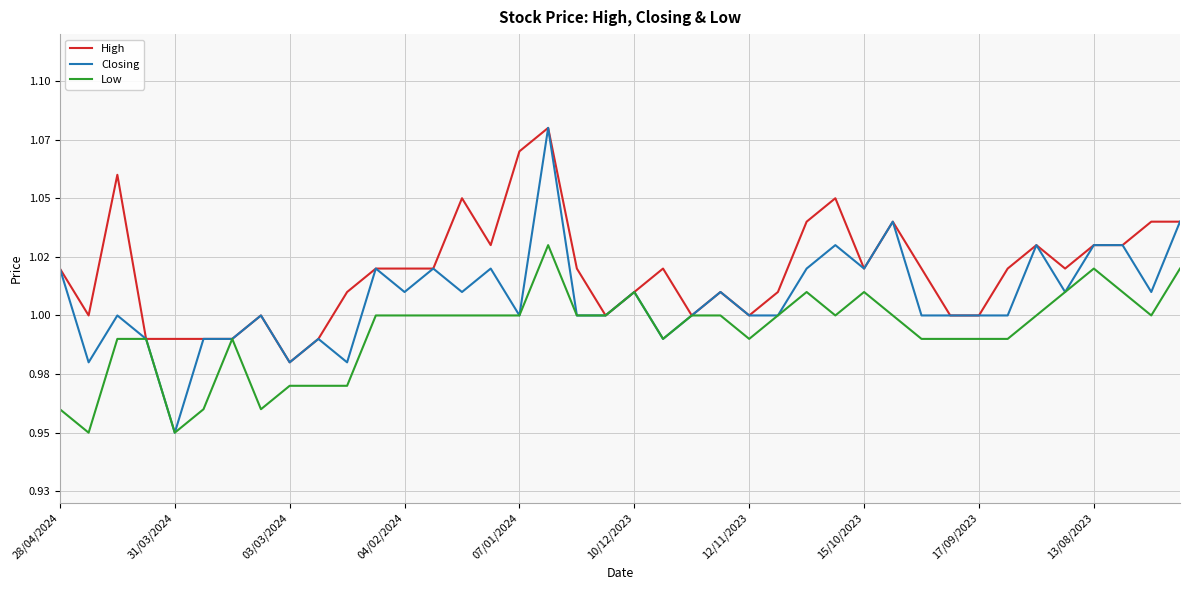

What is the difference between the second highest and minimum values in the Low series?

0.1